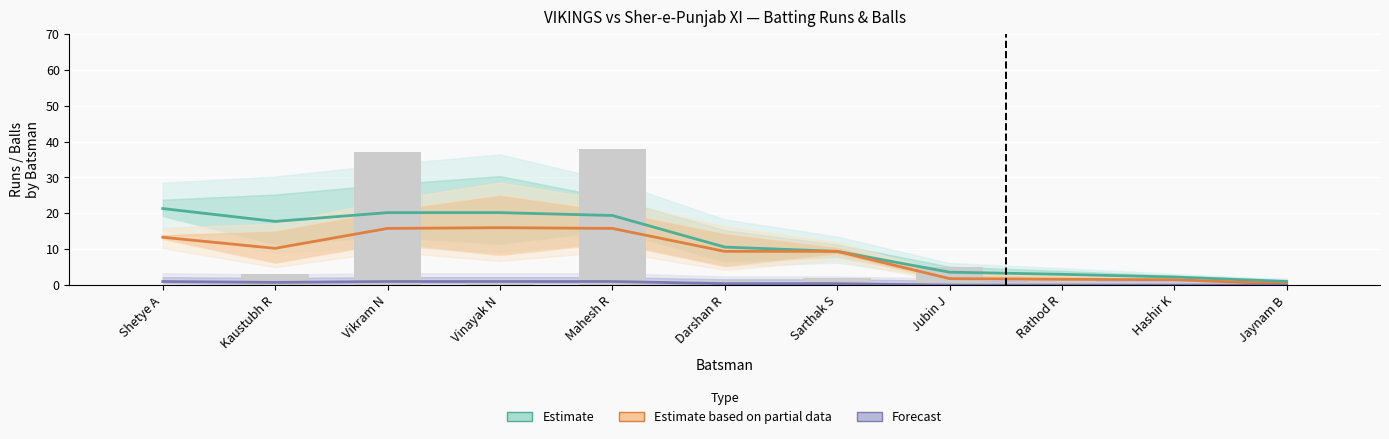

At how many categories does at least one series exceed 15?

5